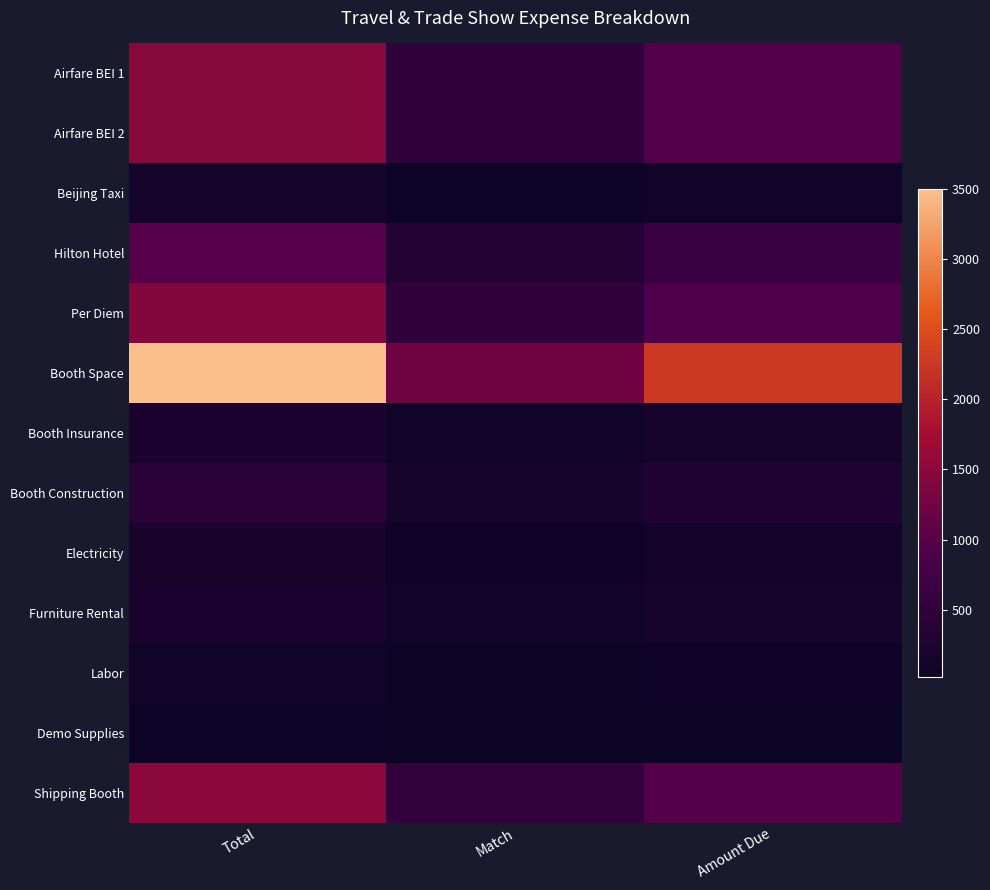

Reading left to right, extract all data points from this chart.

Airfare BEI 1: Total=1467.2	Match=513.5	Amount Due=953.7
Airfare BEI 2: Total=1467.2	Match=513.5	Amount Due=953.7
Beijing Taxi: Total=150.0	Match=52.5	Amount Due=97.5
Hilton Hotel: Total=990.0	Match=346.5	Amount Due=643.5
Per Diem: Total=1428.0	Match=499.8	Amount Due=928.2
Booth Space: Total=3500.0	Match=1225.0	Amount Due=2275.0
Booth Insurance: Total=250.0	Match=87.5	Amount Due=162.5
Booth Construction: Total=450.0	Match=157.5	Amount Due=292.5
Electricity: Total=200.0	Match=70.0	Amount Due=130.0
Furniture Rental: Total=250.0	Match=87.5	Amount Due=162.5
Labor: Total=100.0	Match=35.0	Amount Due=65.0
Demo Supplies: Total=54.6	Match=19.1	Amount Due=35.5
Shipping Booth: Total=1500.0	Match=525.0	Amount Due=975.0